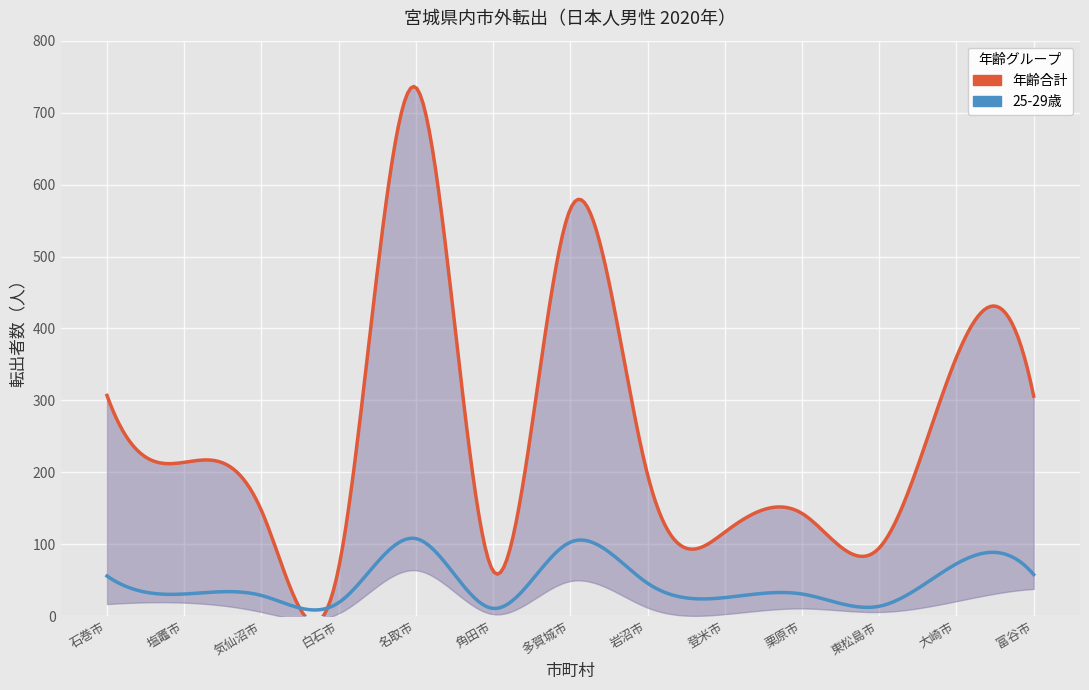

Is the value of 0-4歳 at 塩竈市 greater than the value of 年齢合計 at 東松島市?

No